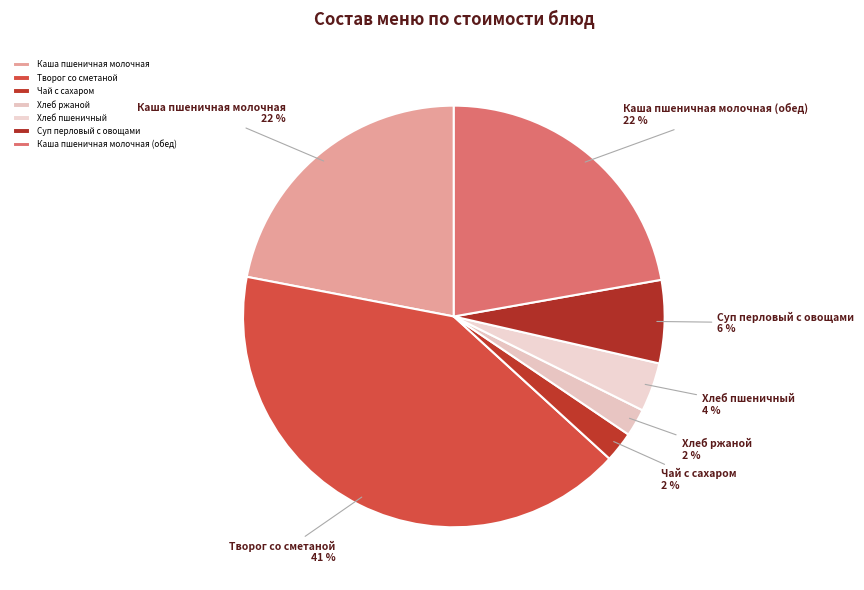

Is there any slice that represents more than half of the pie?

No